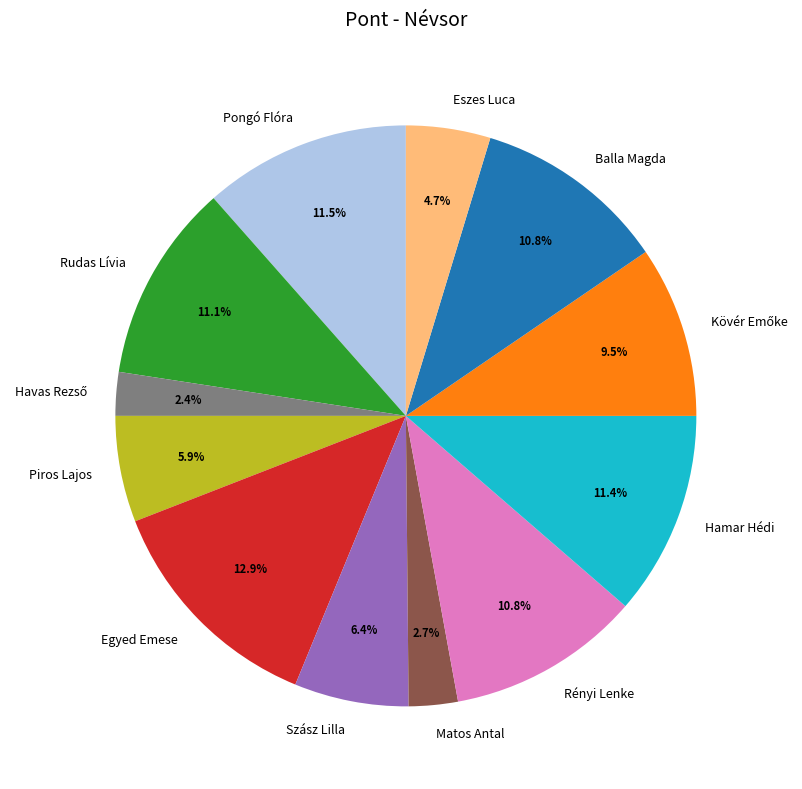

Which category has the biggest portion of the pie?

Egyed Emese